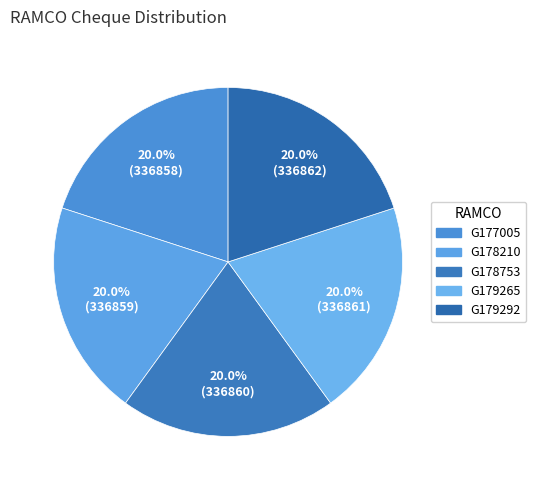

To the nearest percent, what portion does G179265 represent?

20%